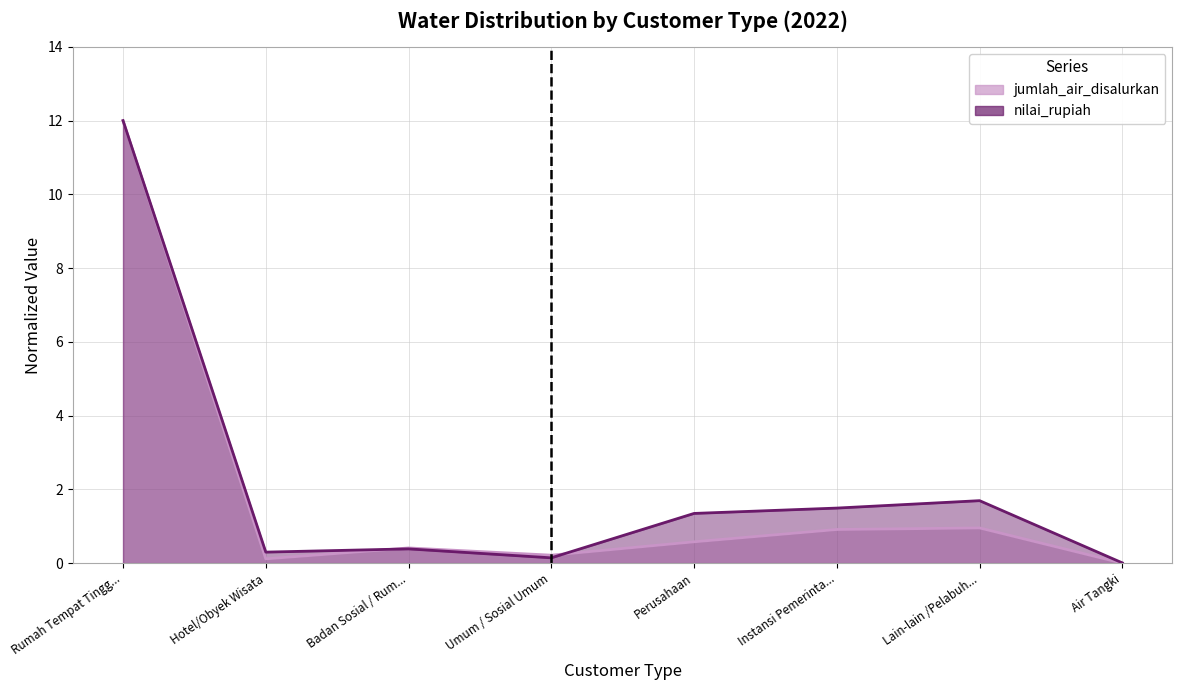

Reading right to left, list all the values displayed in this chart.

jumlah_air_disalurkan: 0.0	1.0	0.9	0.6	0.2	0.4	0.1	12.0
nilai_rupiah: 0.0	1.7	1.5	1.3	0.1	0.4	0.3	12.0